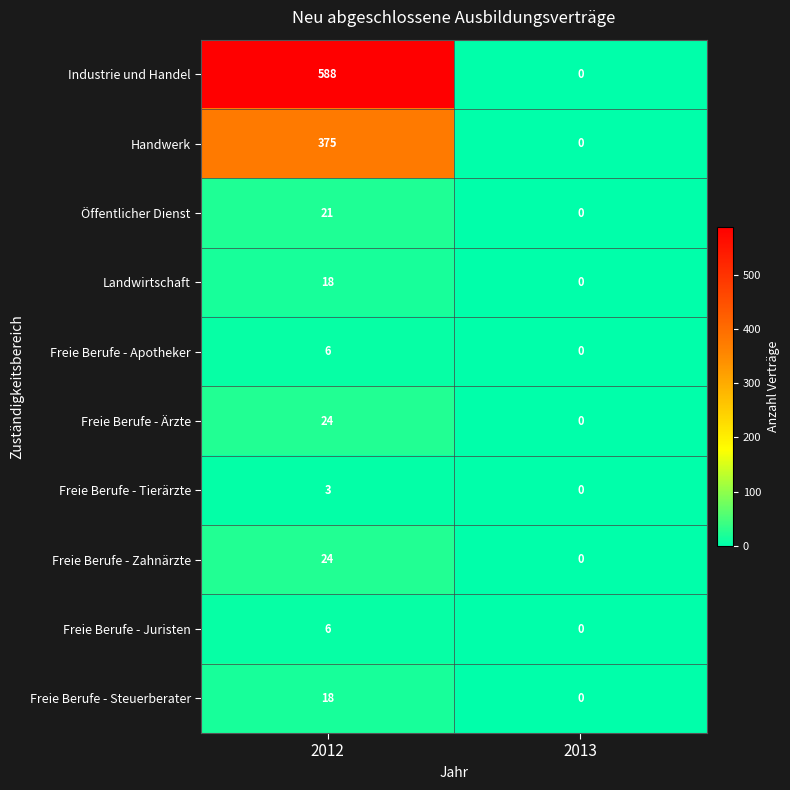

Is it true that Freie Berufe - Ärzte equals 16 at 2013?

False